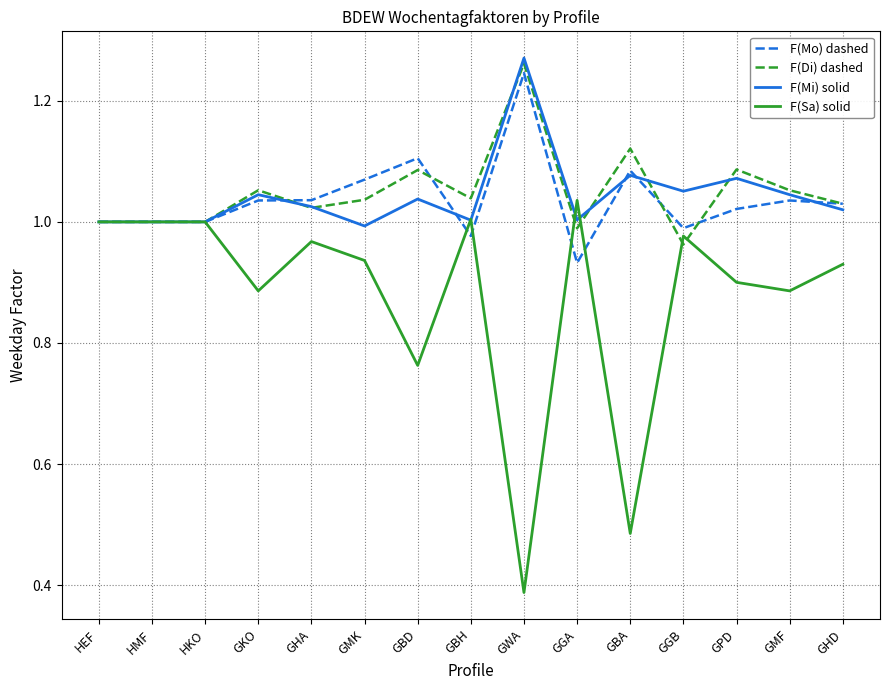

At GGB, list the series in order from smallest to largest.

F(Di) dashed, F(Sa) solid, F(Mo) dashed, F(Mi) solid